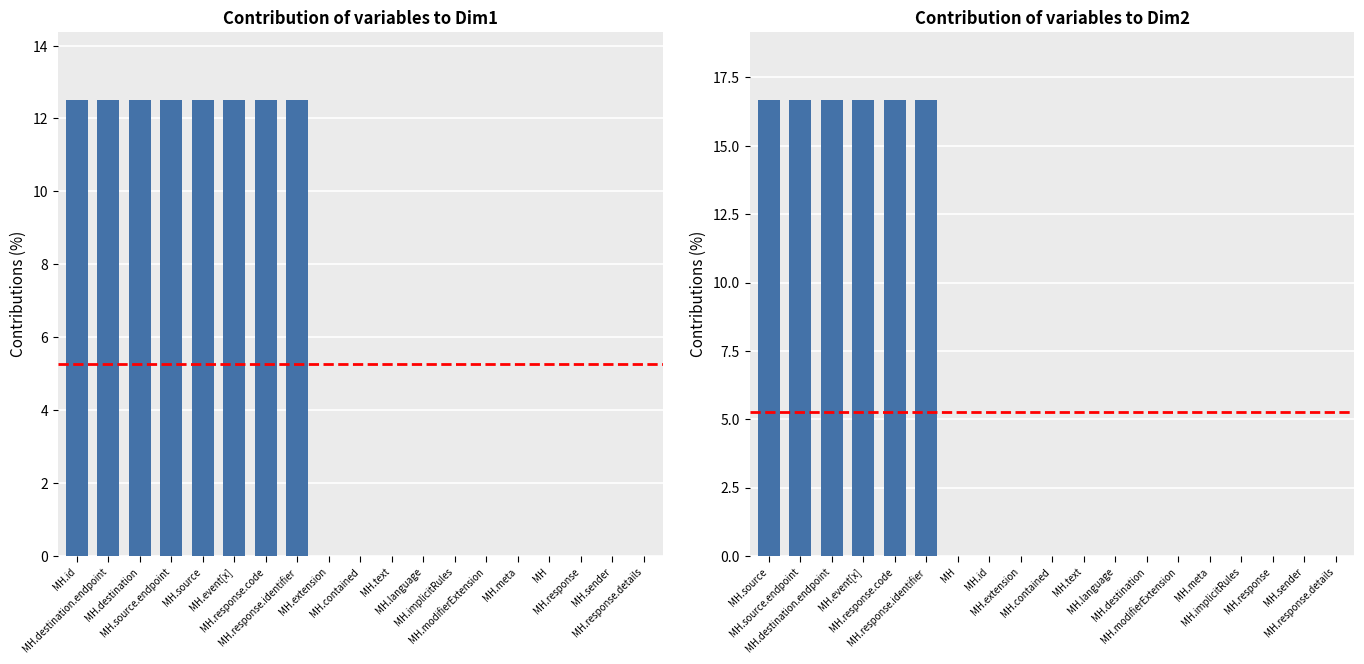

Where is Min nearest to the value 6?

MH.extension